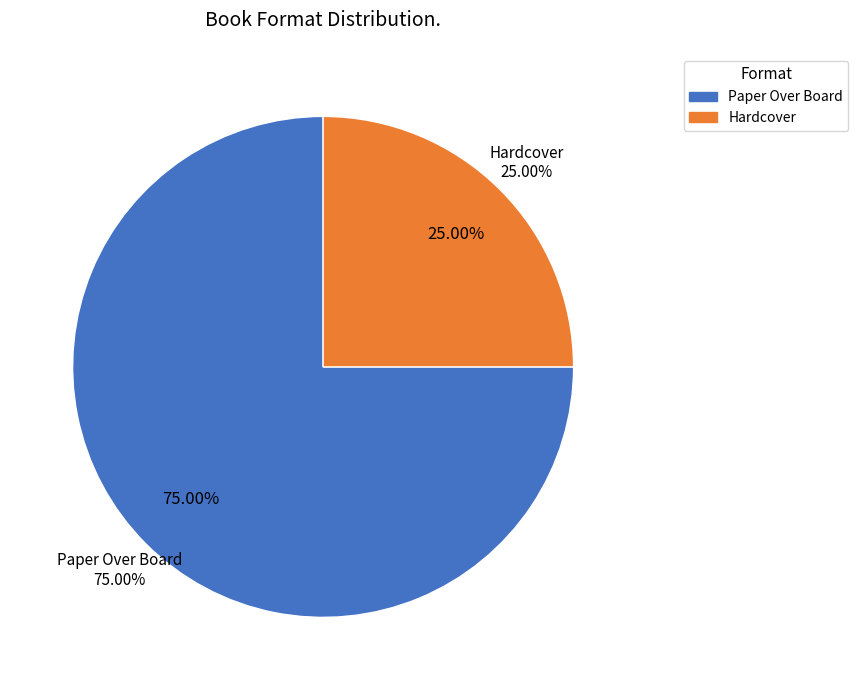

What is the smallest slice in the pie chart?

Hardcover